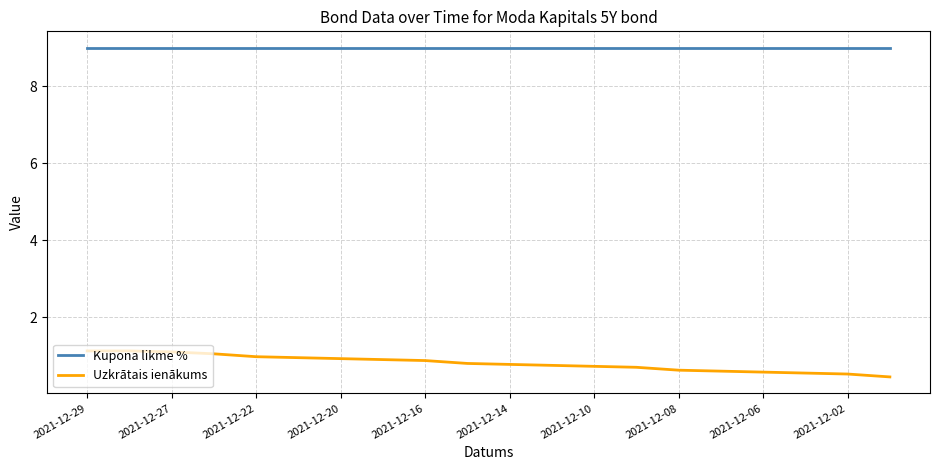

What is the minimum value for Uzkrātais ienākums?

0.5